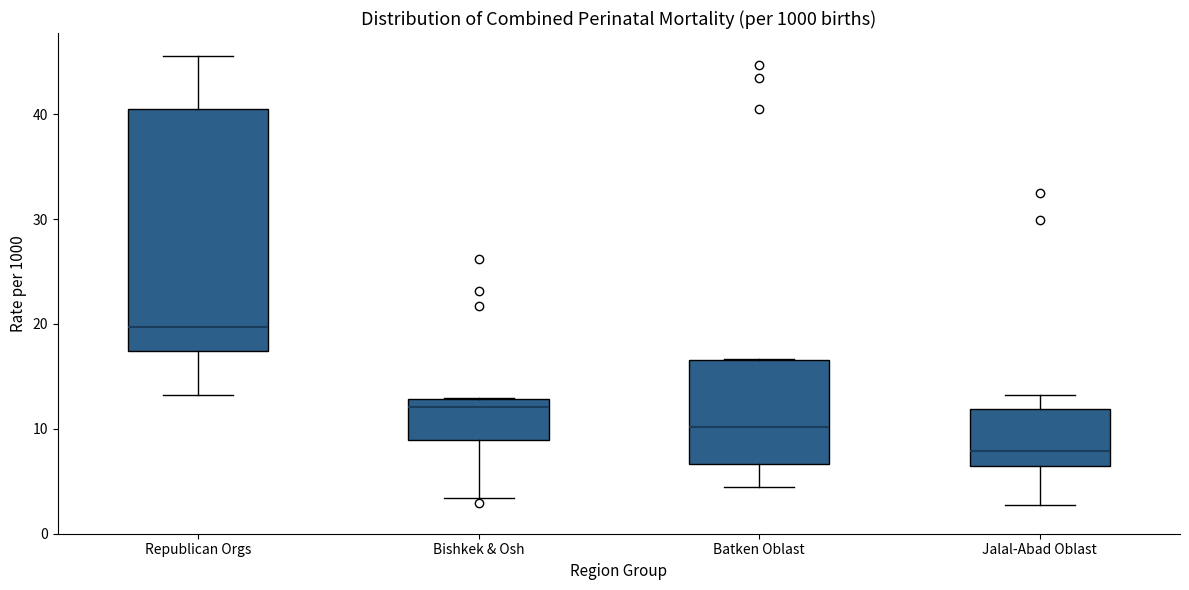

Reading left to right, read every box against the y-axis: the position of its median line, the range the box covers, and the ends of its whiskers. The values are not printed on the chart, so give them approximately, as read against the axis.

Republican Orgs: median 20, box 17 to 40, whiskers 13 to 46
Bishkek & Osh: median 12, box 9 to 13, whiskers 3 to 13
Batken Oblast: median 10, box 7 to 17, whiskers 4 to 17
Jalal-Abad Oblast: median 8, box 6 to 12, whiskers 3 to 13